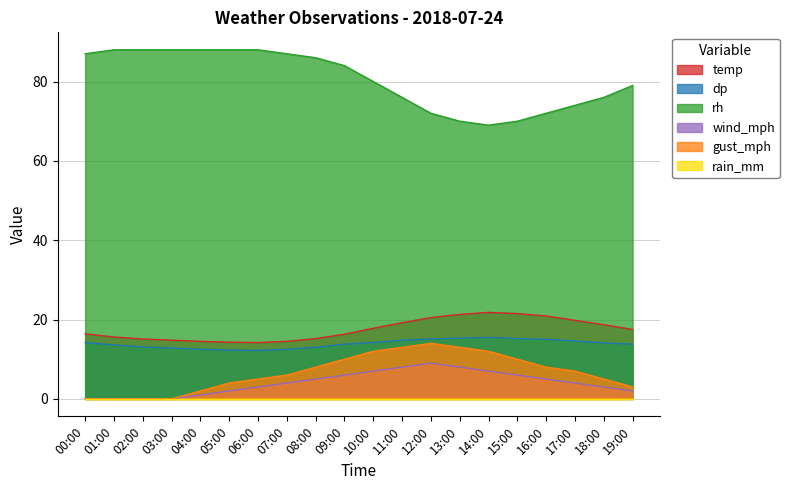

Between 02:00 and 03:00, which series saw the biggest shift?

temp